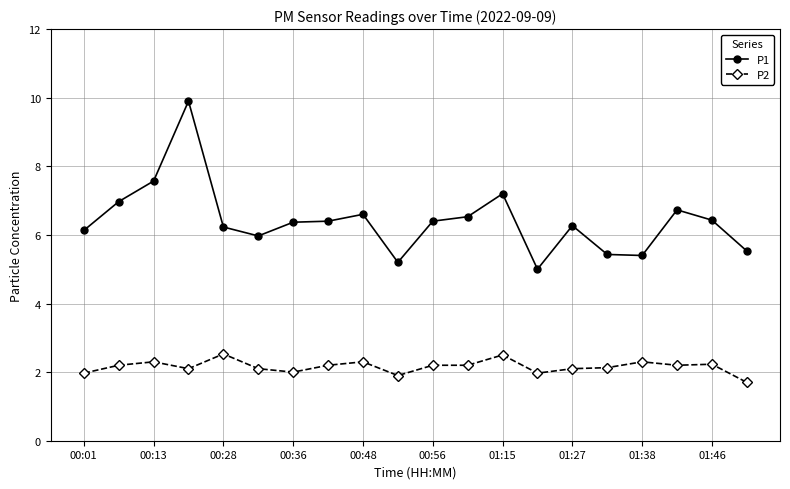

How many lines are shown in the chart?

2